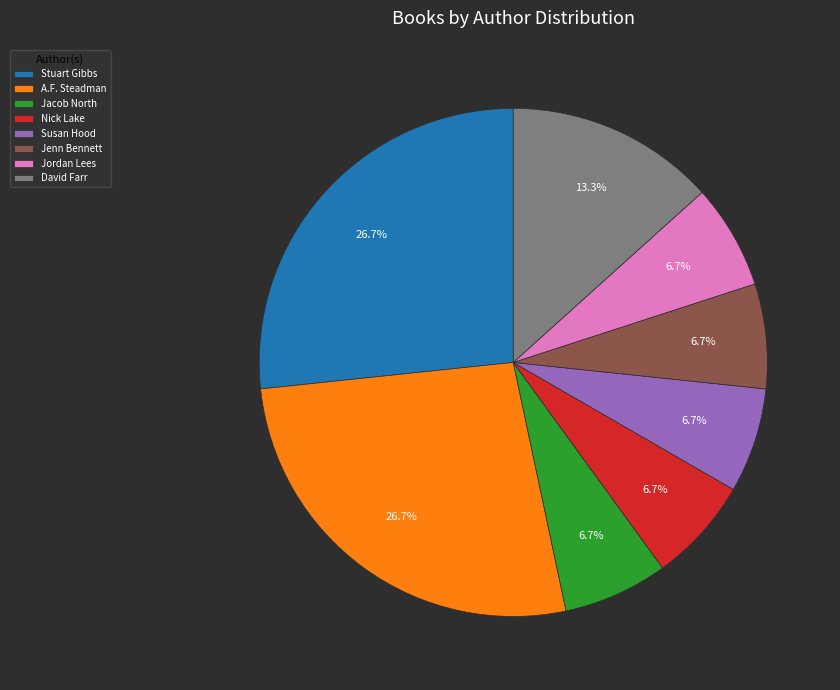

To the nearest percent, what is the difference between the Nick Lake and A.F. Steadman slice percentages?

20%